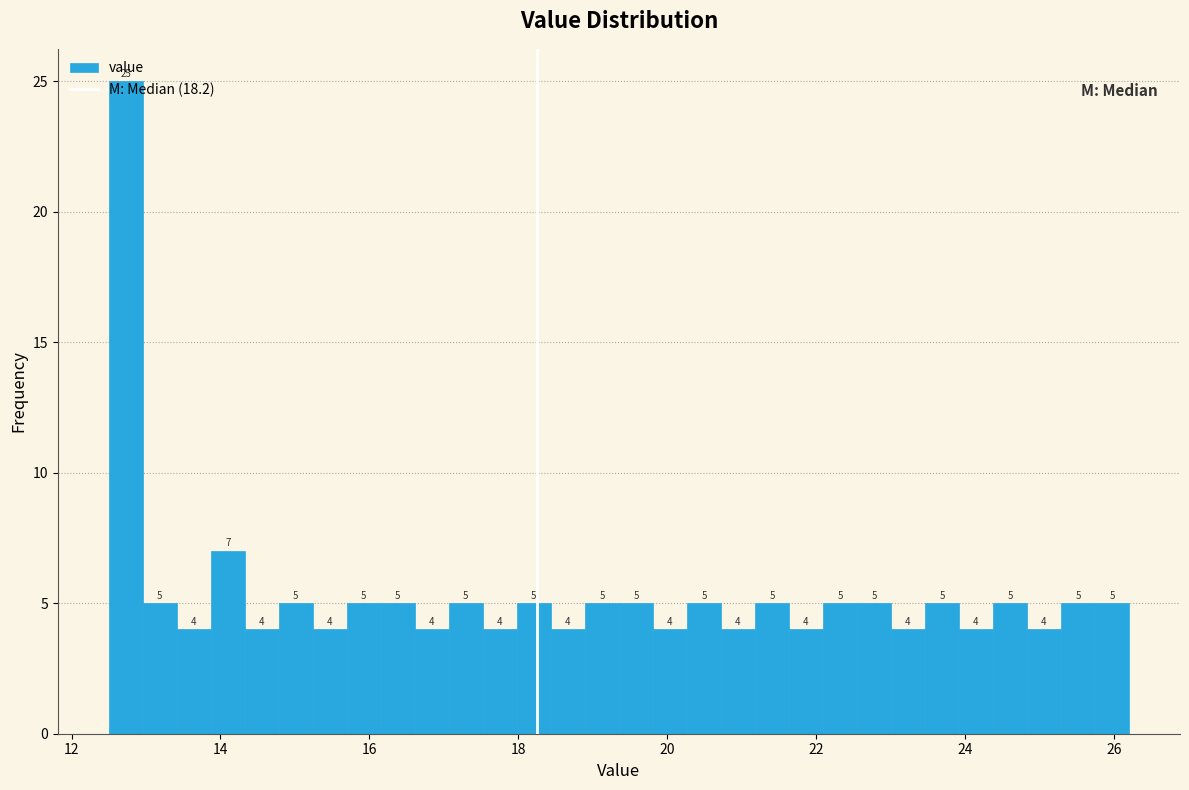

Around what value on the x-axis is the tallest bar? Give the approximate position of its centre, as read against the axis.

12.8